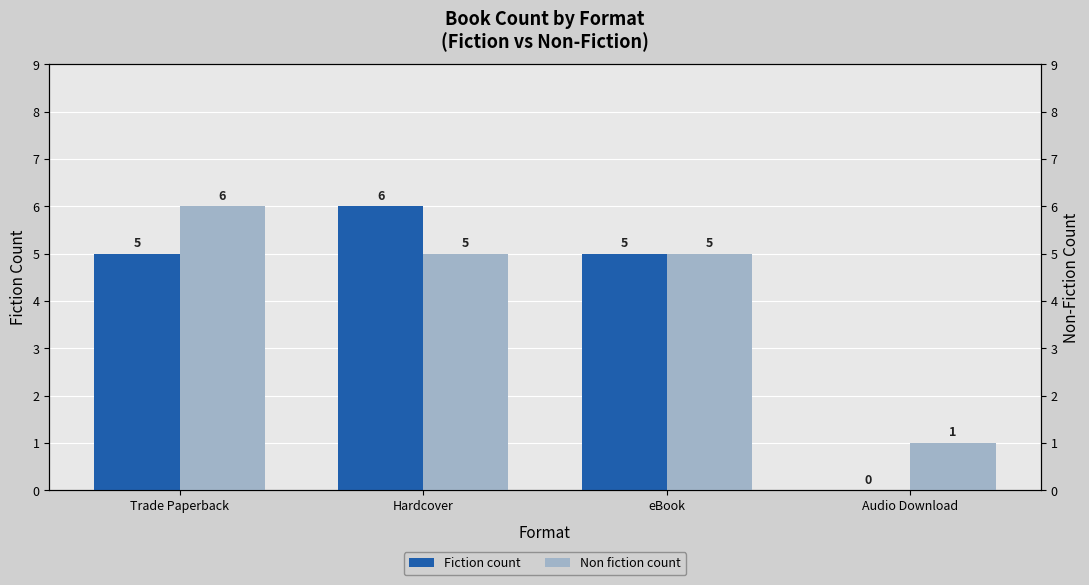

What is the label of the 1st bar from the right?

Audio Download